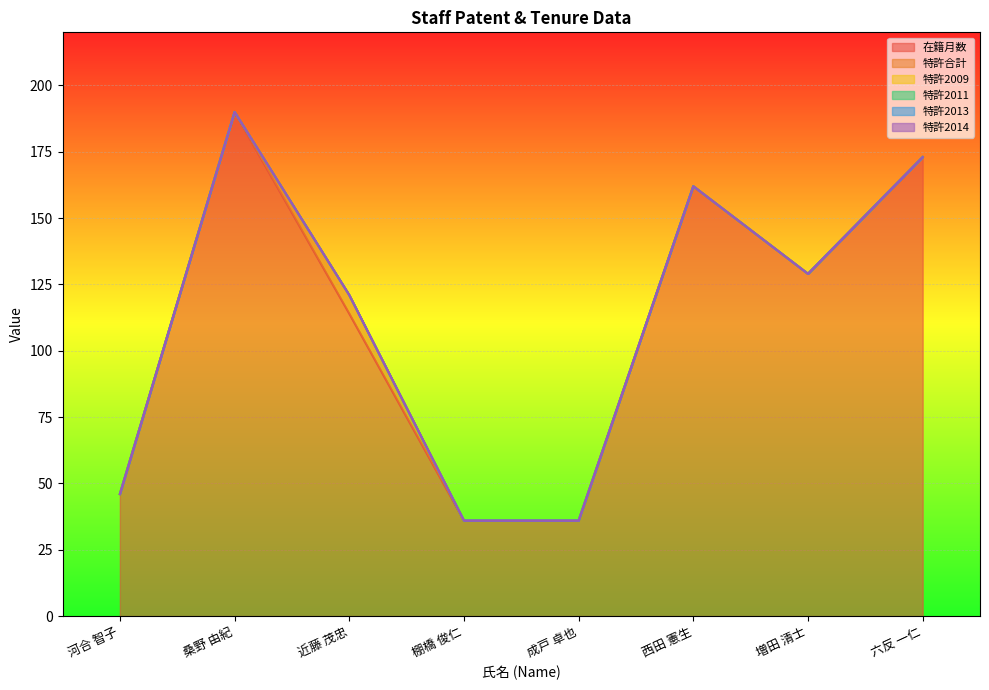

Which has a higher value, 成戸 卓也 or 桑野 由紀?

桑野 由紀